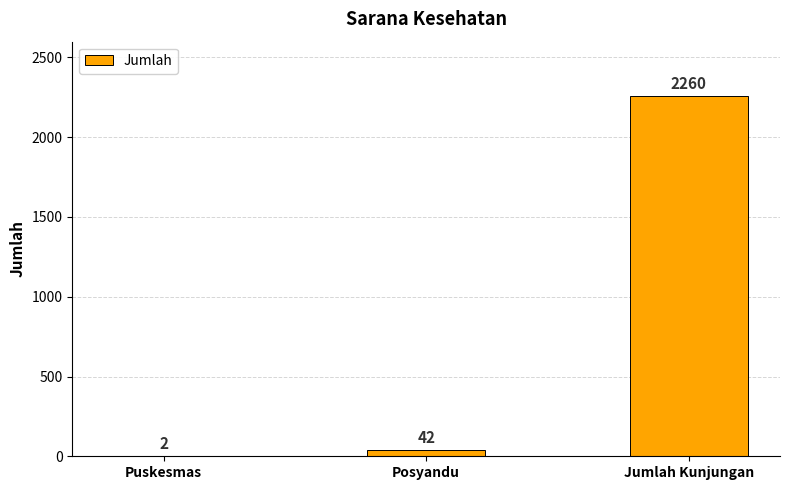

What is the difference between the values at Jumlah Kunjungan and Puskesmas?

2258